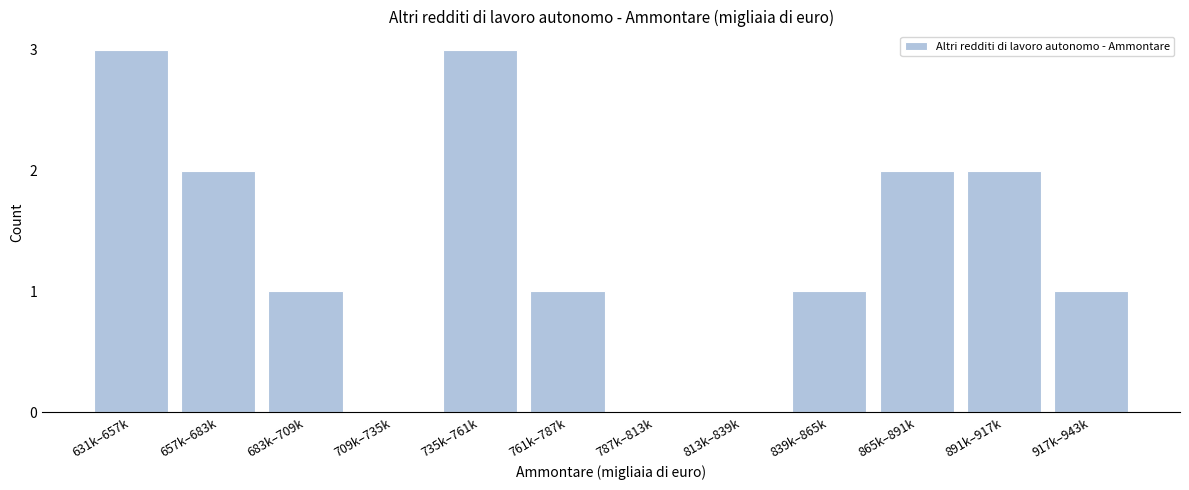

Reading right to left, list all the values displayed in this chart.

917k–943k=1	891k–917k=2	865k–891k=2	839k–865k=1	813k–839k=0	787k–813k=0	761k–787k=1	735k–761k=3	709k–735k=0	683k–709k=1	657k–683k=2	631k–657k=3